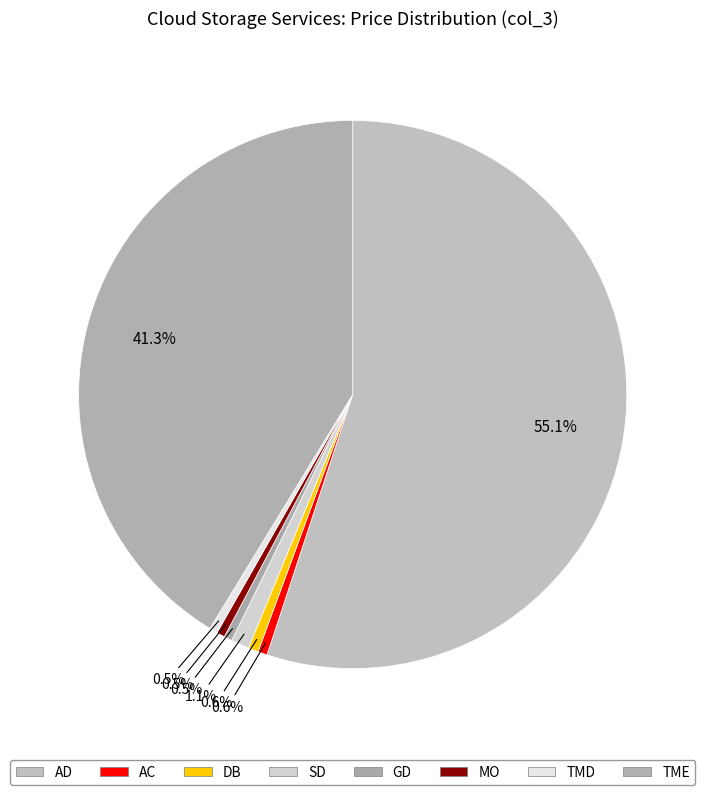

Which category has the biggest portion of the pie?

AD